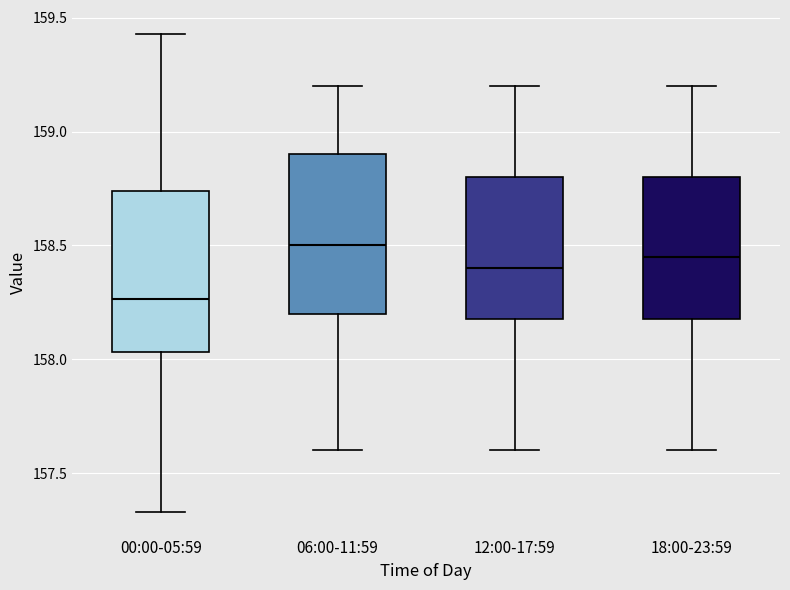

Where is the lower edge of the box for 12:00-17:59 on the y-axis? The values are not printed on the chart, so give them approximately, as read against the axis.

158.20